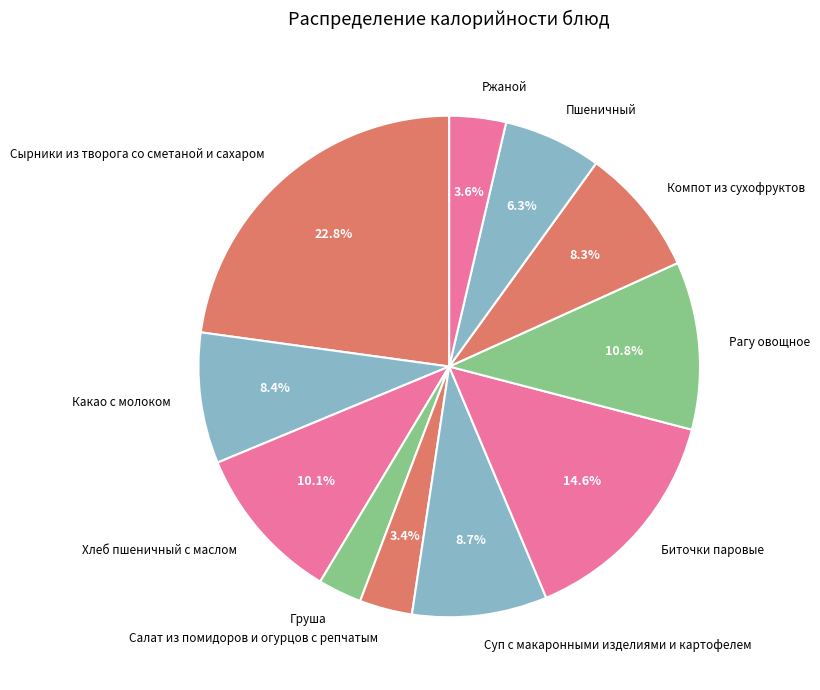

The Суп с макаронными изделиями и картофелем slice represents 9% of the pie. True or false?

True